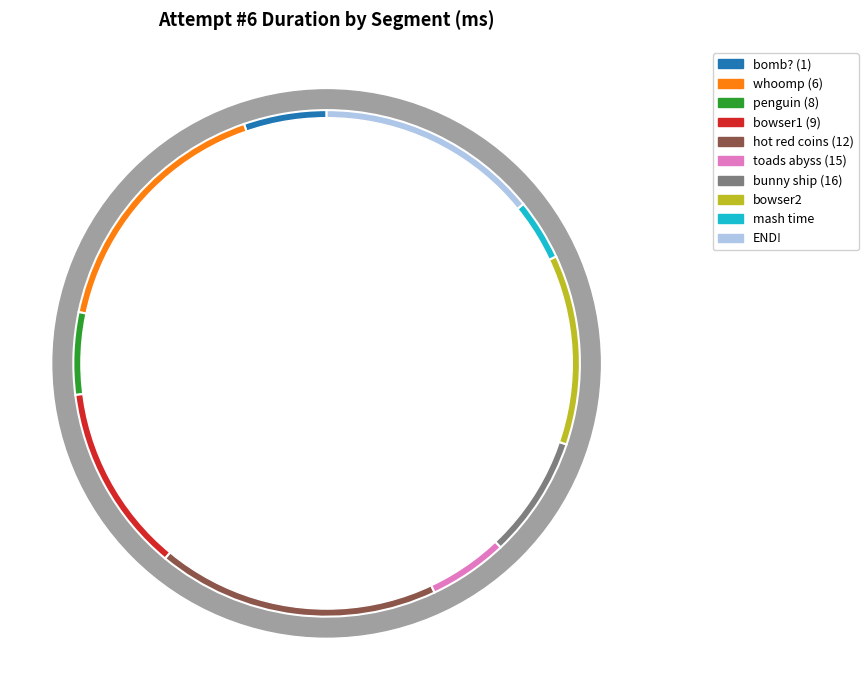

To the nearest percent, what is the difference between the largest and smallest slice percentages?

18%